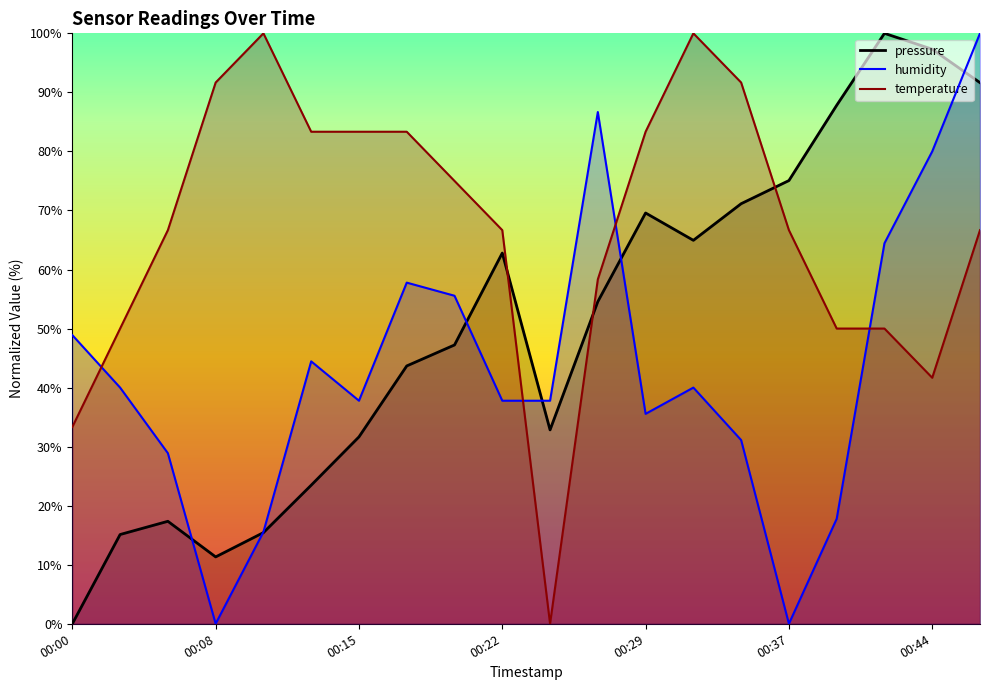

Rank the series by their average value, from lowest to highest.

humidity, pressure, temperature